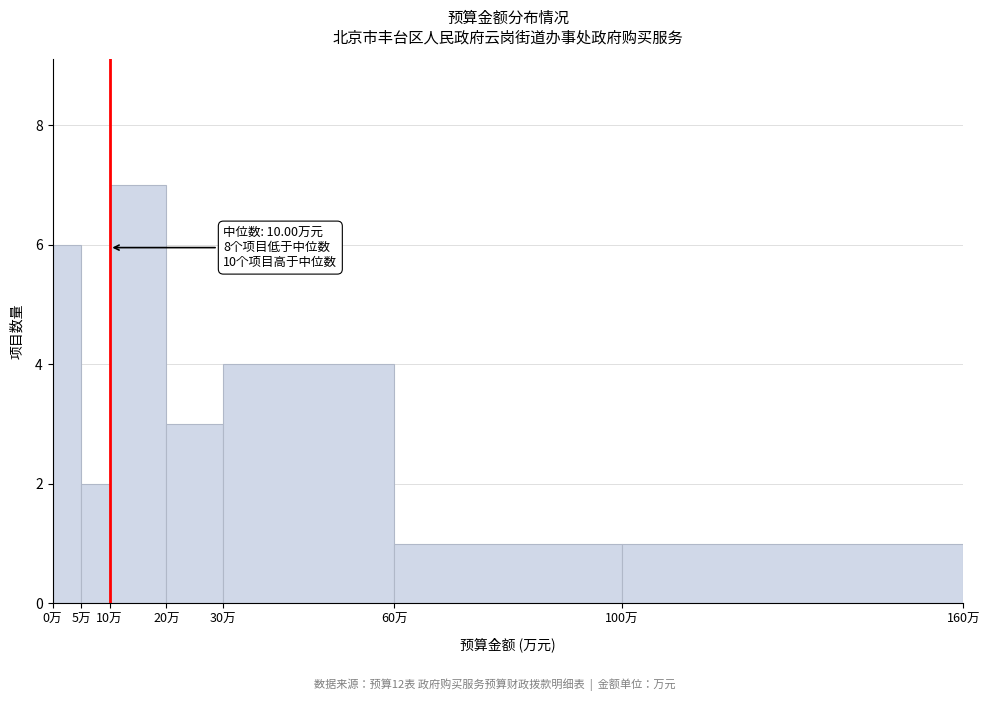

Which range on the x-axis has the tallest bar?

10 to 20